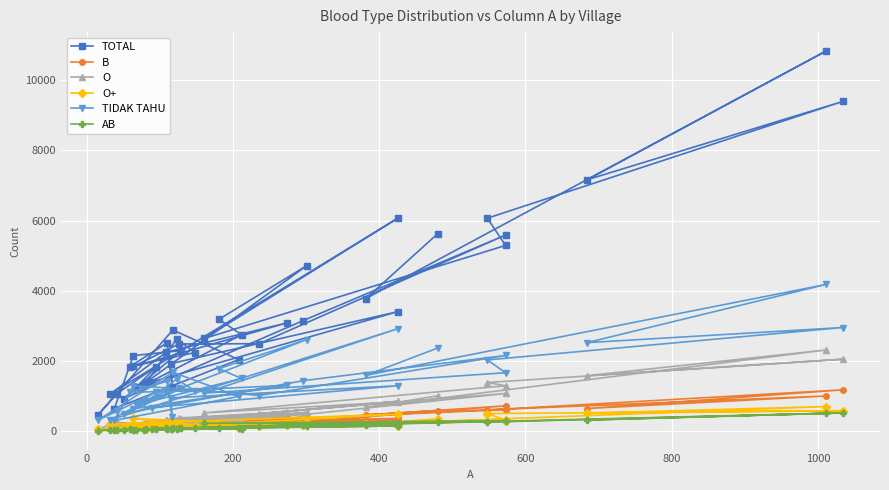

How many values in the O series exceed 291?

19